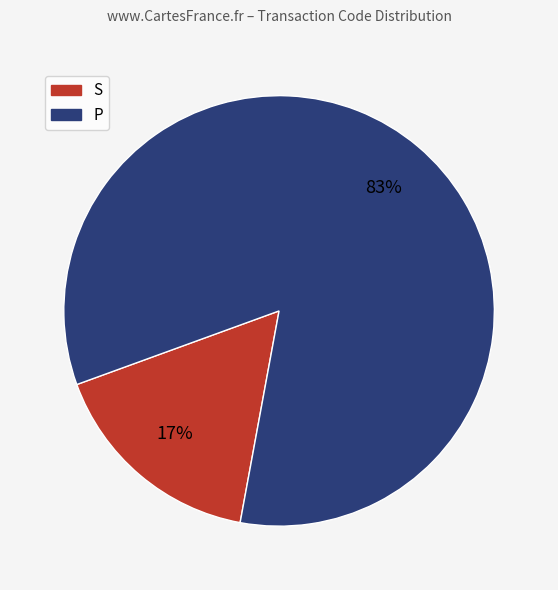

To the nearest percent, what is the average slice percentage?

50%